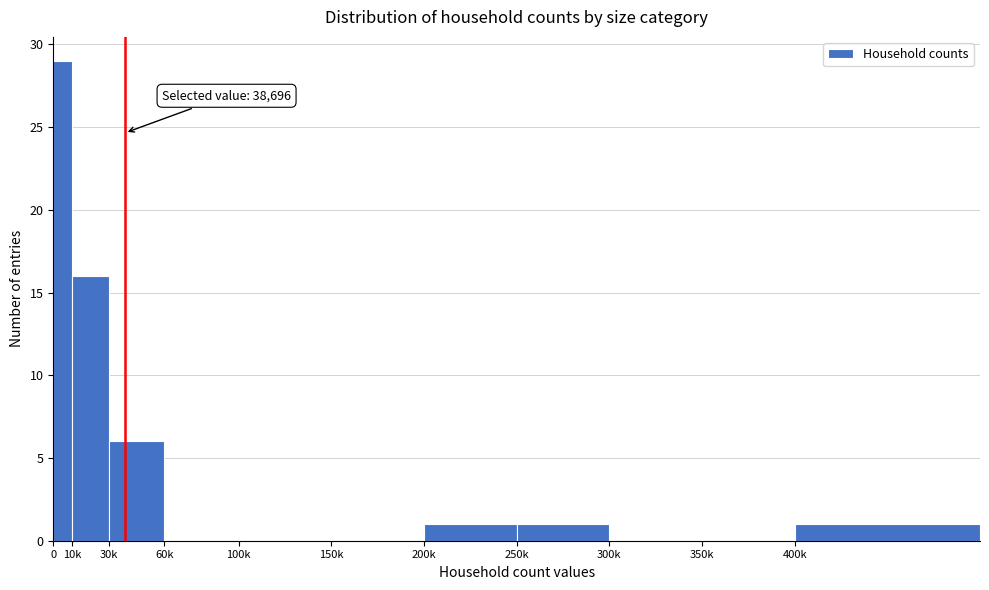

Reading left to right, what are all the values shown in this chart?

0=29	10k=16	30k=6	60k=0	100k=0	150k=0	200k=1	250k=1	300k=0	350k=0	400k=1